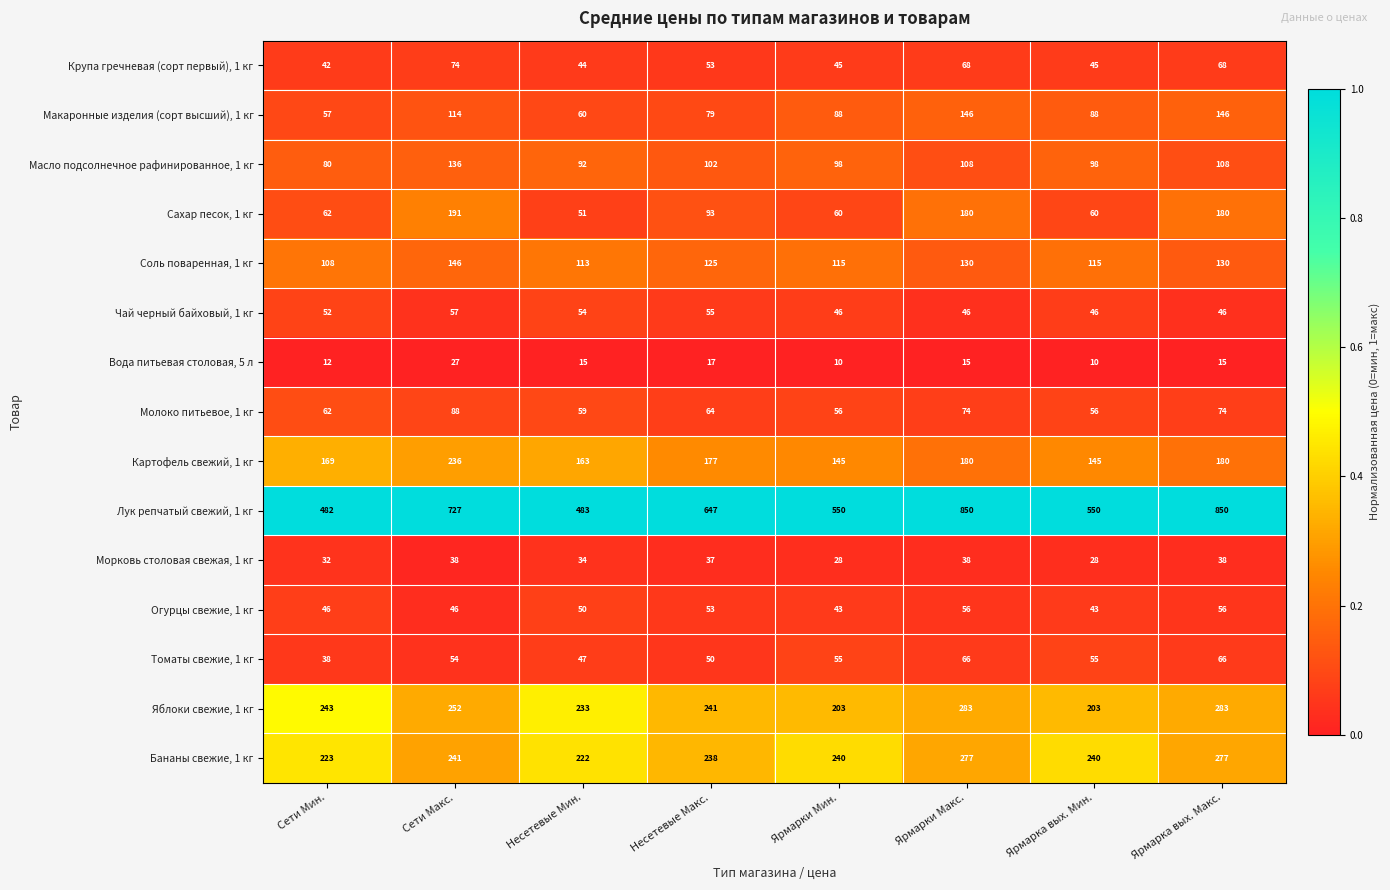

Rank the series at Несетевые Мин. from highest to lowest value.

Лук репчатый свежий, 1 кг, Яблоки свежие, 1 кг, Бананы свежие, 1 кг, Картофель свежий, 1 кг, Соль поваренная, 1 кг, Масло подсолнечное рафинированное, 1 кг, Макаронные изделия (сорт высший), 1 кг, Молоко питьевое, 1 кг, Чай черный байховый, 1 кг, Сахар песок, 1 кг, Огурцы свежие, 1 кг, Томаты свежие, 1 кг, Крупа гречневая (сорт первый), 1 кг, Морковь столовая свежая, 1 кг, Вода питьевая столовая, 5 л